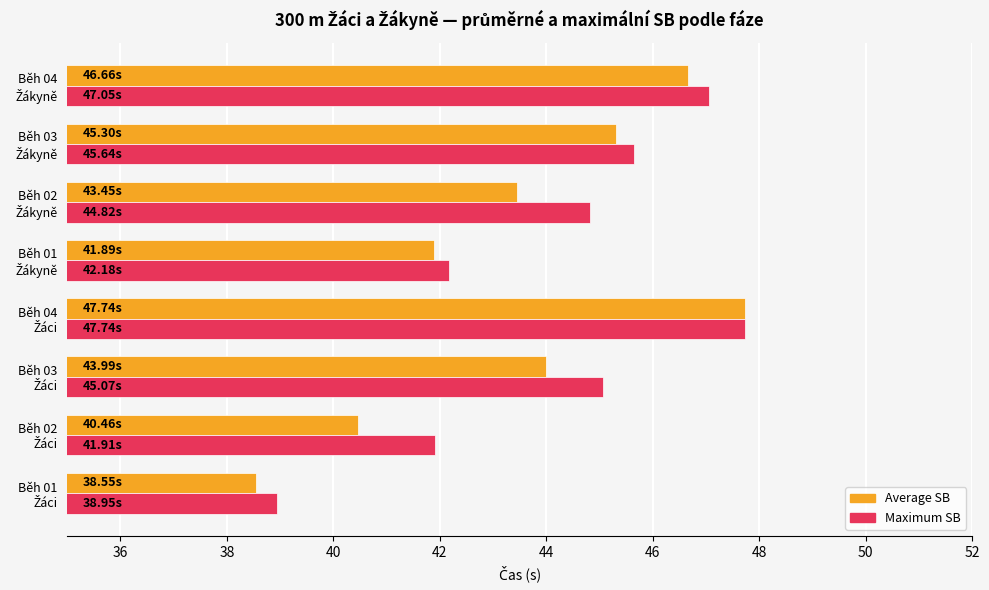

Which series has the widest spread of values?

Average SB